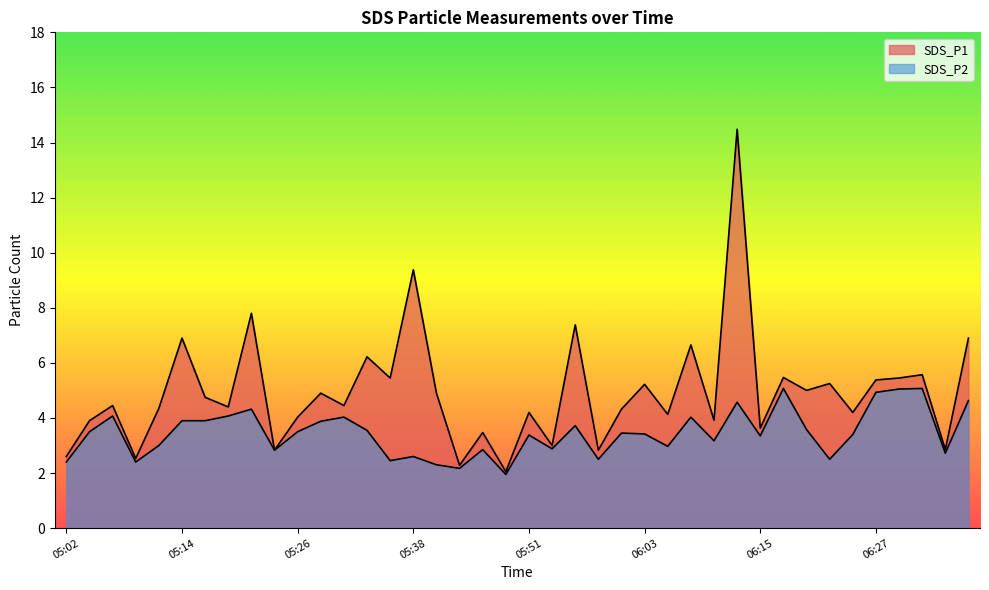

What is the difference between the SDS_P2 values at 05:53 and 05:31?

1.2